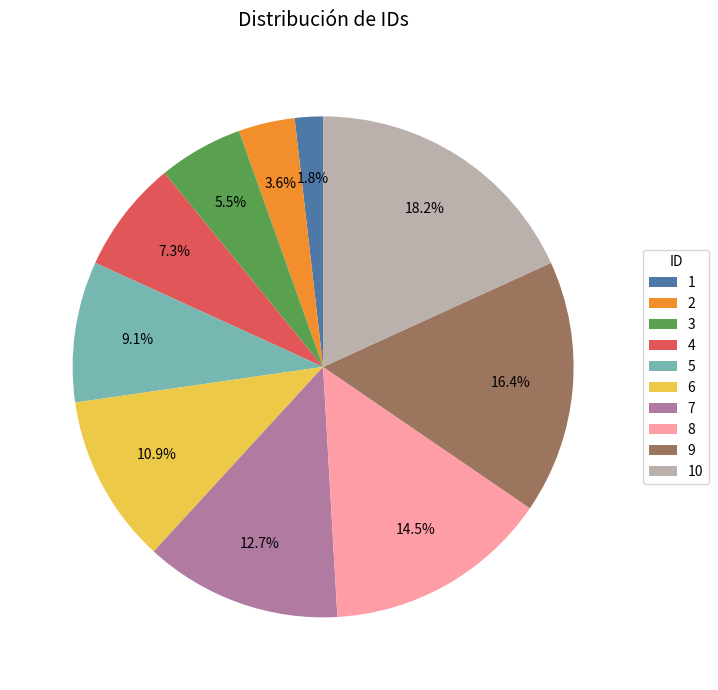

To the nearest percent, what is the difference between the largest and smallest slice percentages?

16%